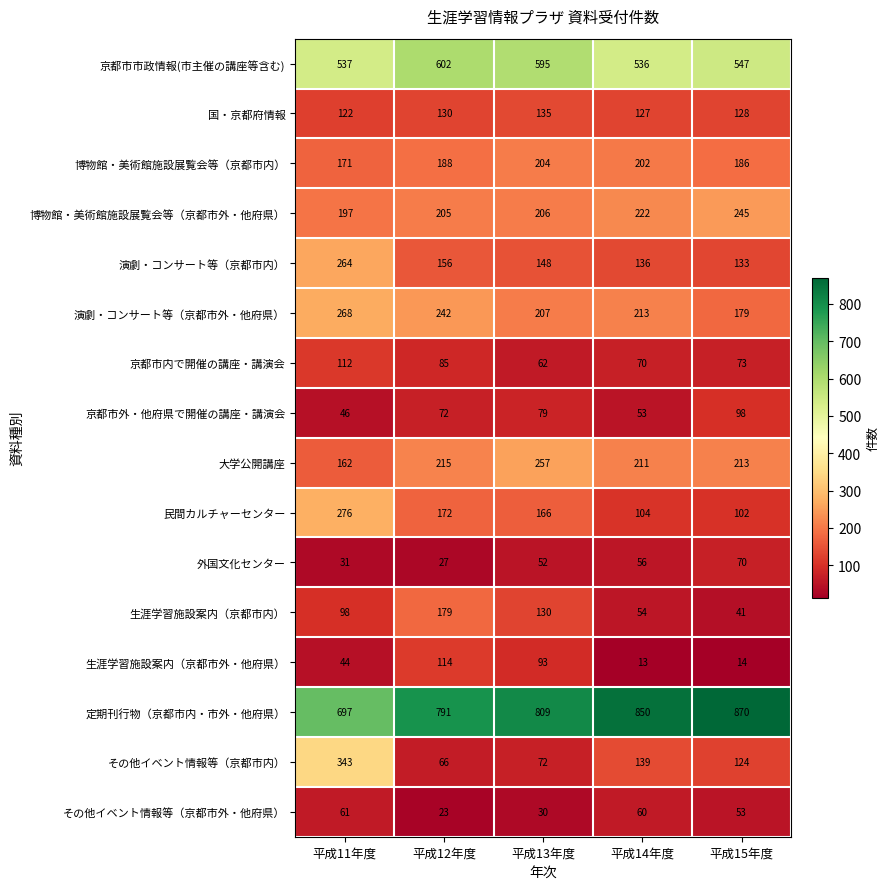

What is the maximum value for 京都市内で開催の講座・講演会?

112